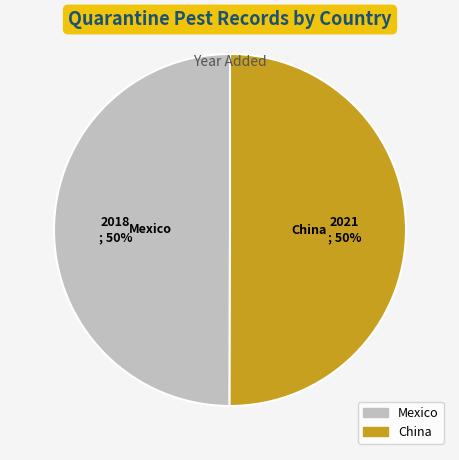

Combined, do Mexico and China account for over 50%?

Yes